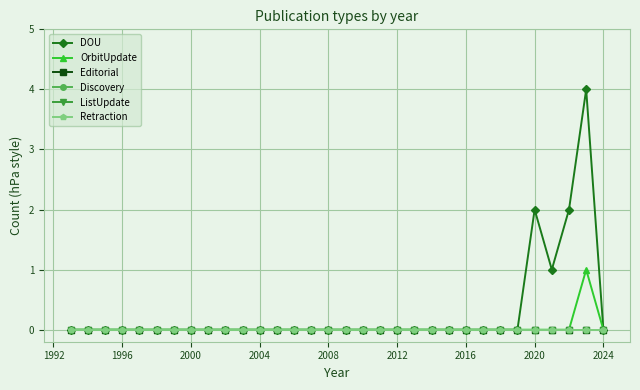

What is the maximum value shown in the chart?

4